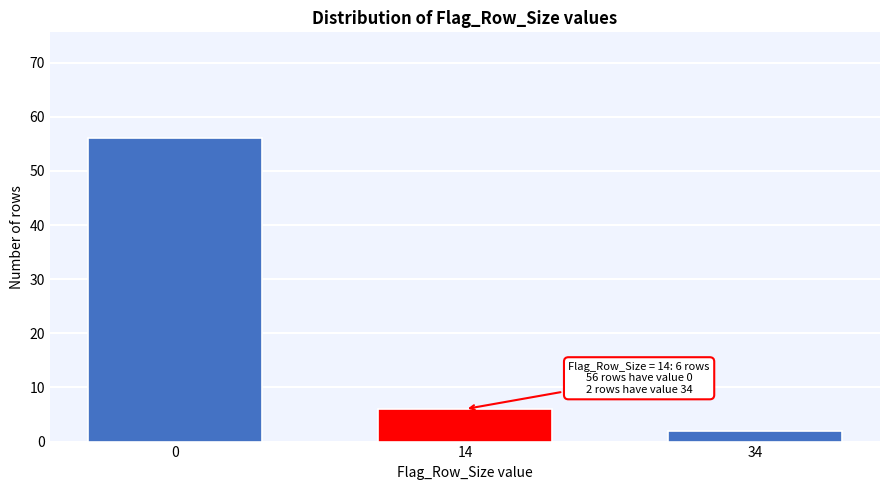

Reading left to right, transcribe all the data shown in this chart.

0=56	14=6	34=2